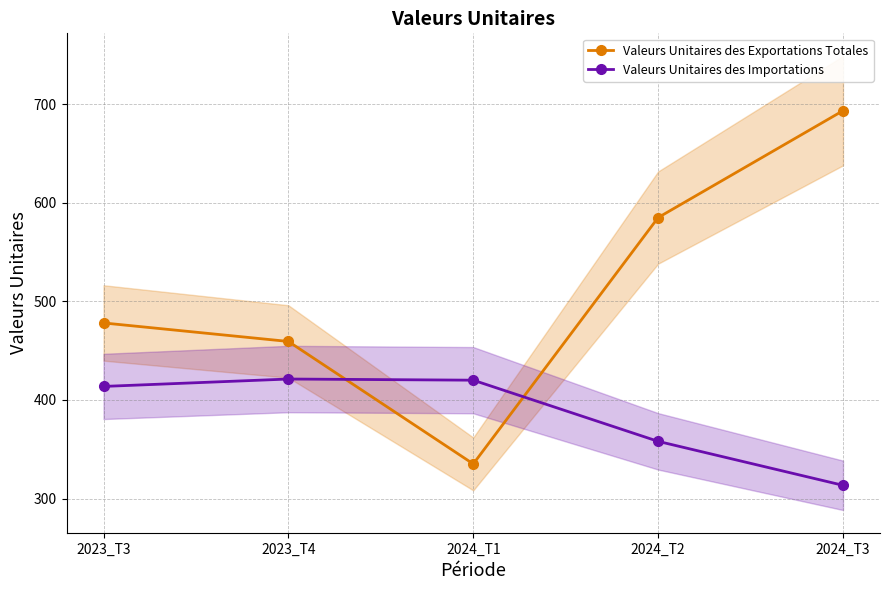

In Valeurs Unitaires des Exportations Totales, how many points are lower than both neighbors (excluding endpoints)?

1